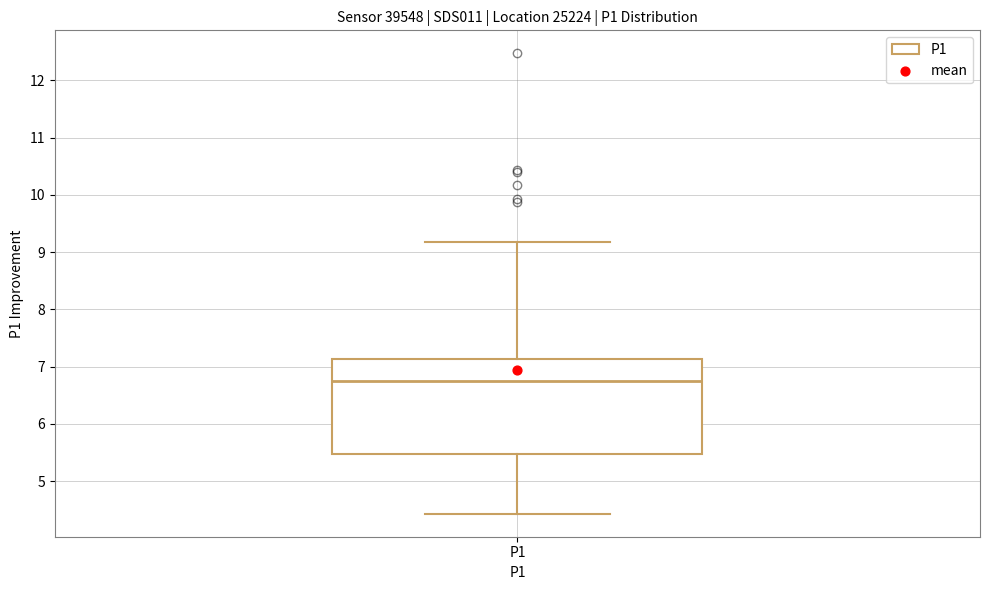

Where does the lower whisker of the box for P1 end on the y-axis? The values are not printed on the chart, so give them approximately, as read against the axis.

4.4